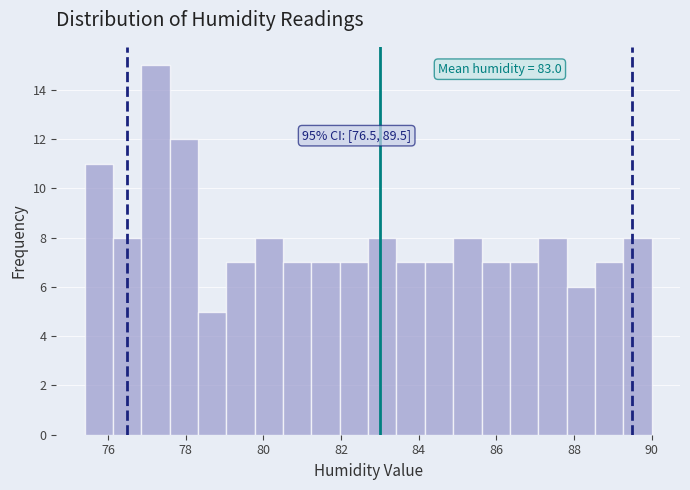

Around what value on the x-axis is the tallest bar? Give the approximate position of its centre, as read against the axis.

77.2